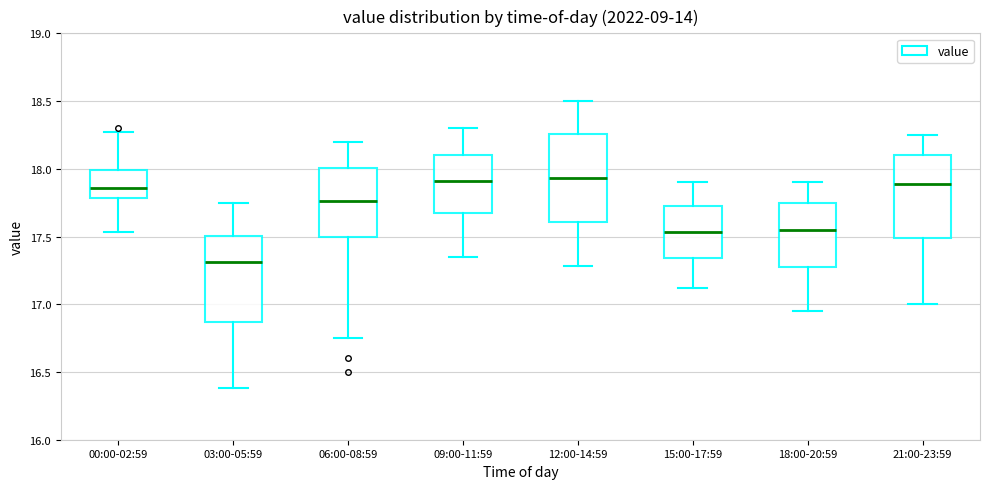

Reading left to right, read every box against the y-axis: the position of its median line, the range the box covers, and the ends of its whiskers. The values are not printed on the chart, so give them approximately, as read against the axis.

00:00-02:59: median 17.85, box 17.80 to 18.00, whiskers 17.55 to 18.25
03:00-05:59: median 17.30, box 16.85 to 17.50, whiskers 16.40 to 17.75
06:00-08:59: median 17.75, box 17.50 to 18.00, whiskers 16.75 to 18.20
09:00-11:59: median 17.90, box 17.65 to 18.10, whiskers 17.35 to 18.30
12:00-14:59: median 17.95, box 17.60 to 18.25, whiskers 17.30 to 18.50
15:00-17:59: median 17.55, box 17.35 to 17.75, whiskers 17.10 to 17.90
18:00-20:59: median 17.55, box 17.25 to 17.75, whiskers 16.95 to 17.90
21:00-23:59: median 17.90, box 17.50 to 18.10, whiskers 17.00 to 18.25